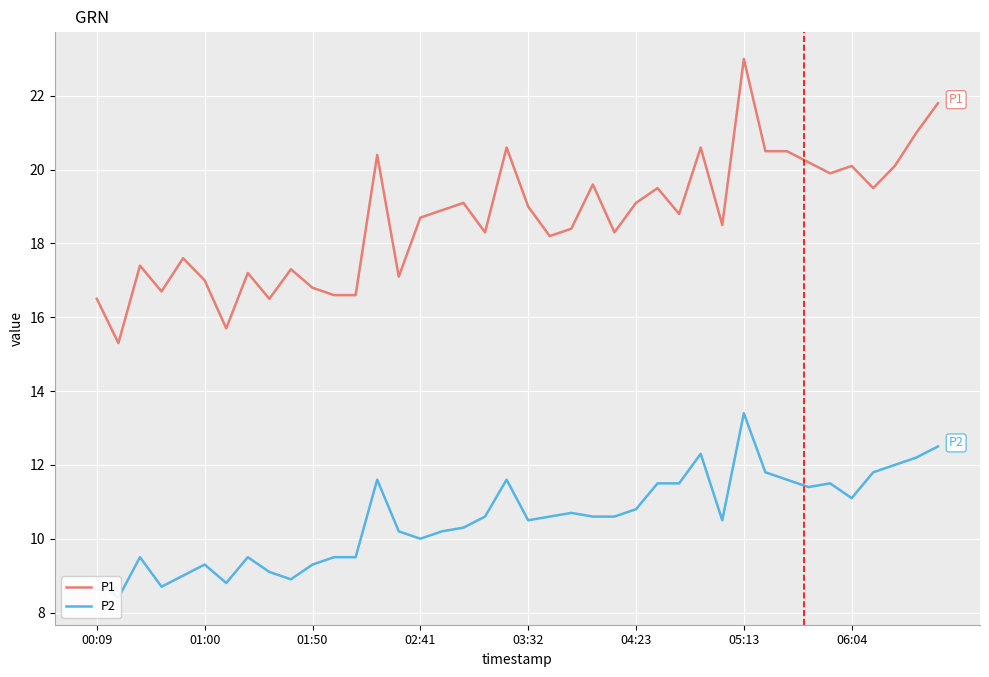

True or false: P2 and P1 intersect in this chart.

False